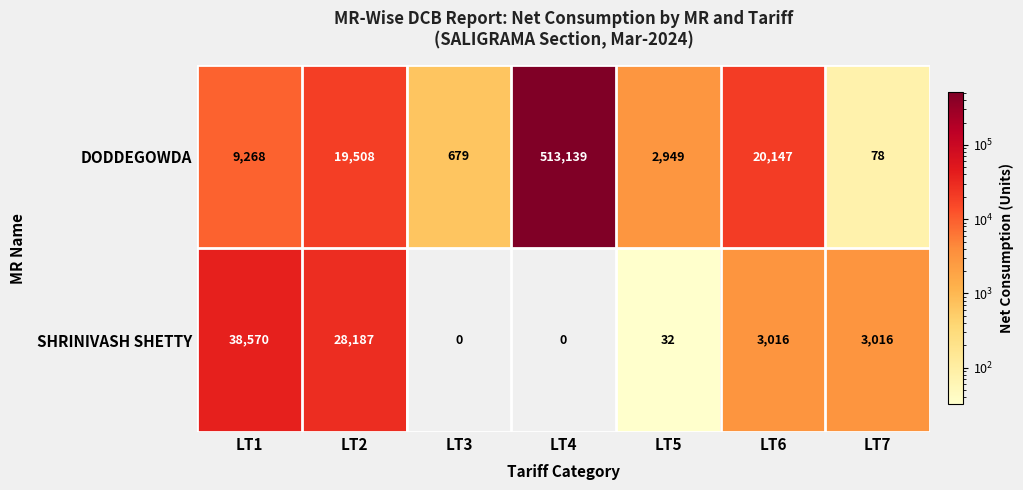

Reading left to right, transcribe all the data shown in this chart.

DODDEGOWDA: 9268	19508	679	513139	2949	20147	78
SHRINIVASH SHETTY: 38570	28187	0	0	32	3016	3016